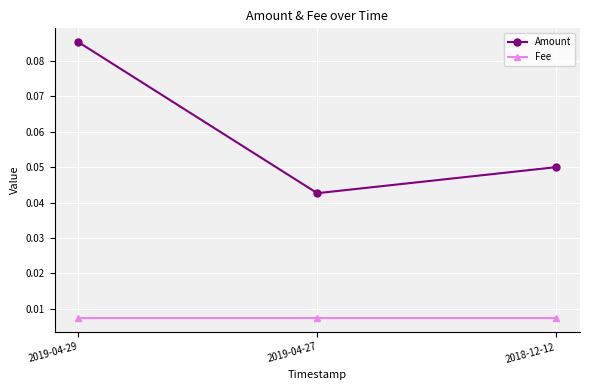

Is it true that Amount equals 0.1 at 2019-04-27?

False